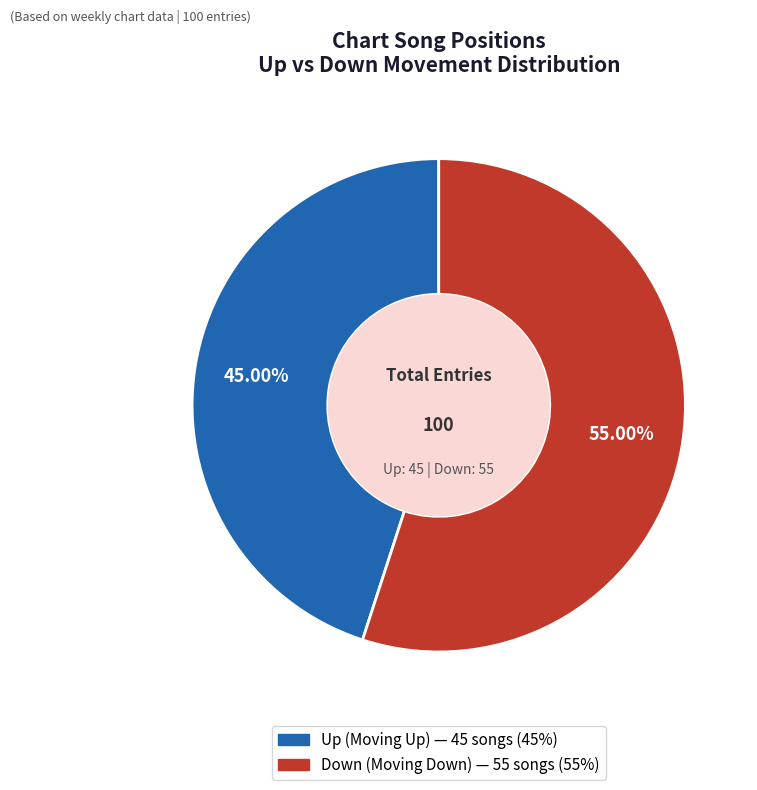

Is there any slice that represents more than half of the pie?

Yes